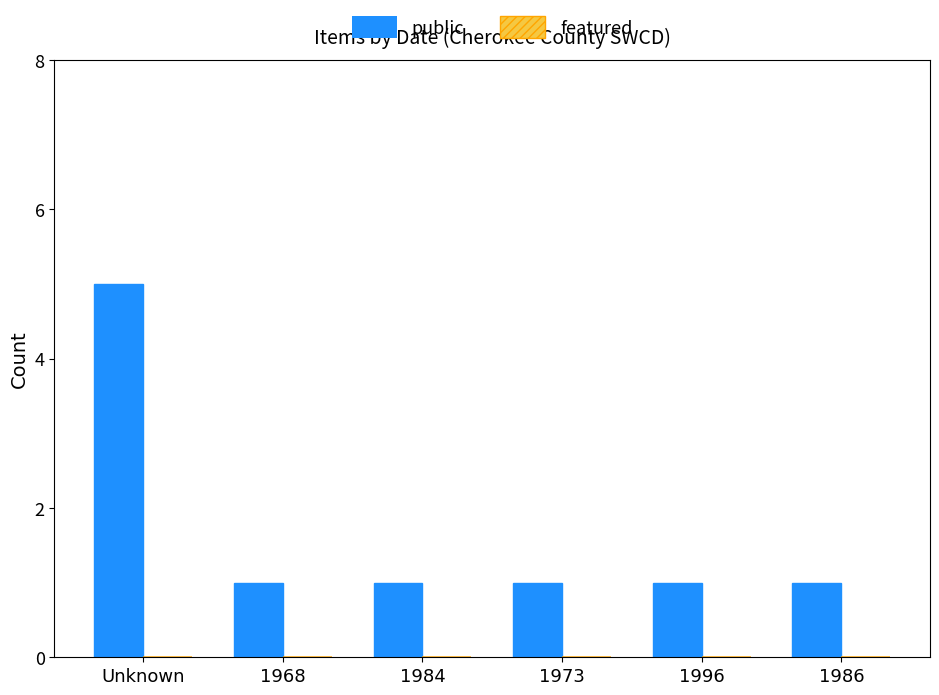

What is the change in value from Unknown to 1996?

-4